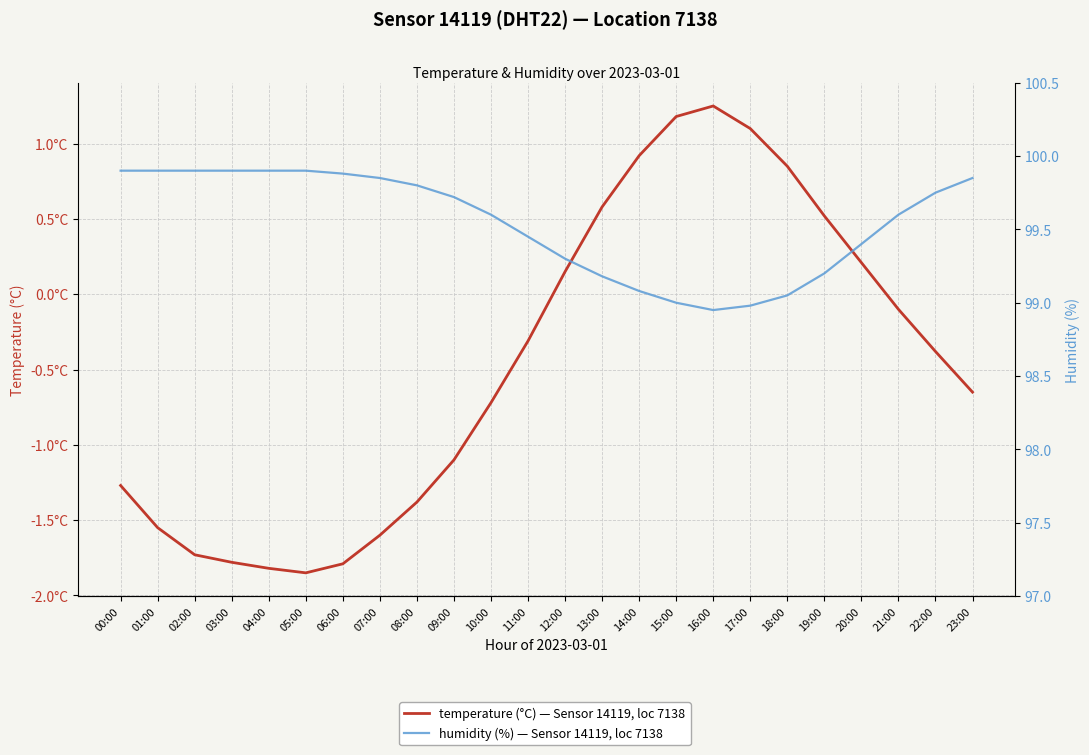

Where is humidity (%) — Sensor 14119, loc 7138 nearest to the value 99?

15:00